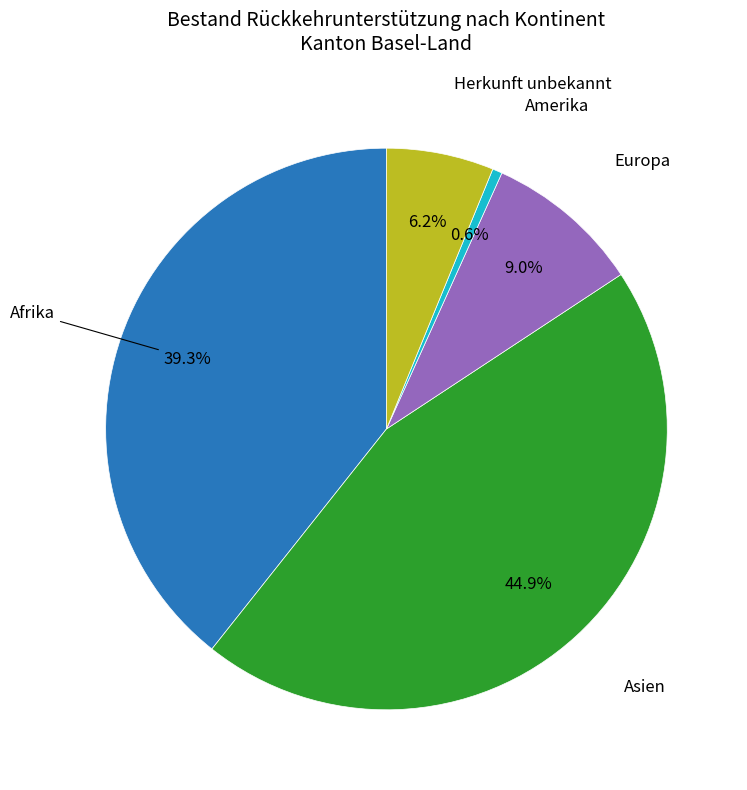

Is there any slice that represents more than half of the pie?

No